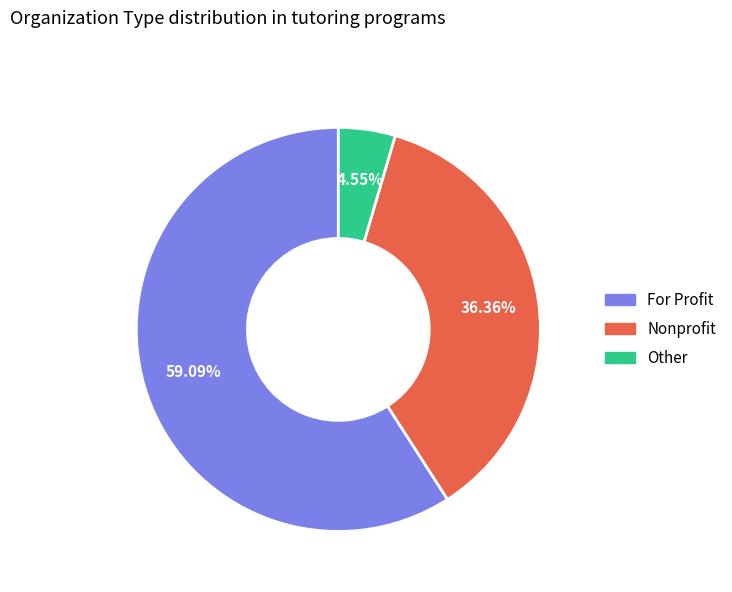

What is the largest slice in the pie chart?

For Profit